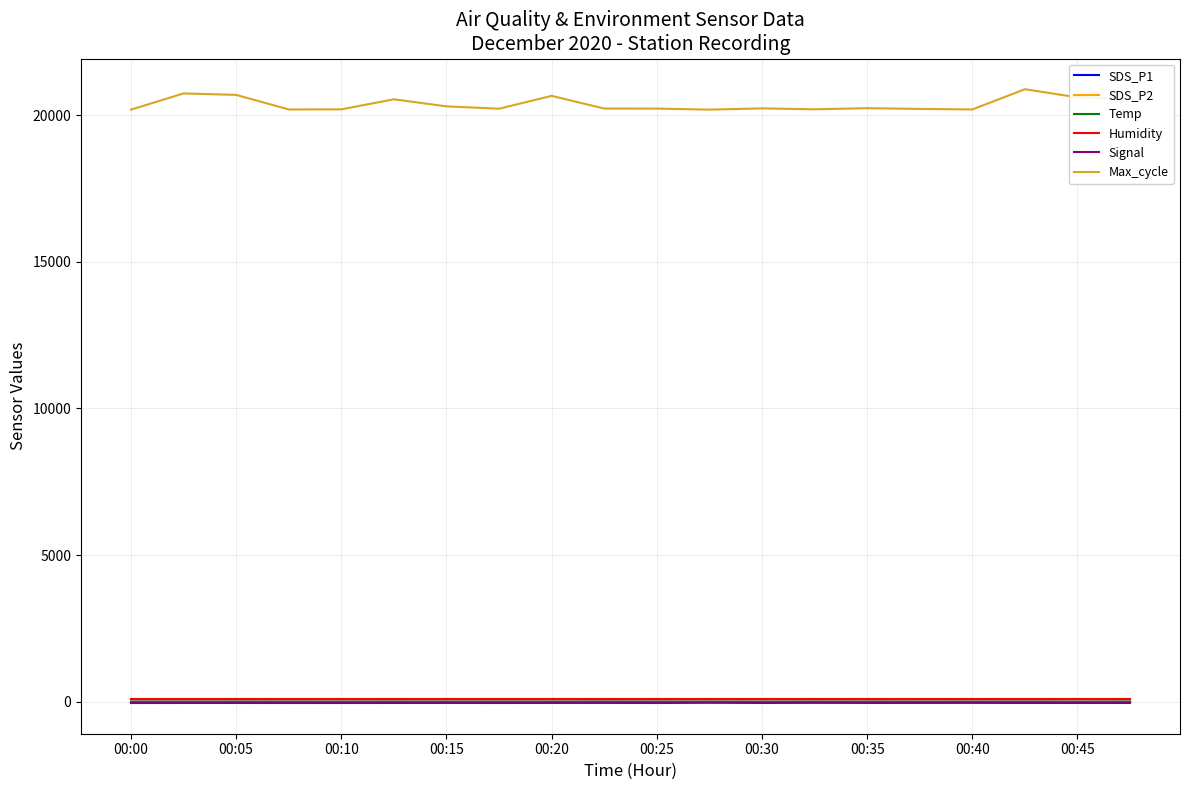

True or false: Temp and SDS_P2 intersect in this chart.

False